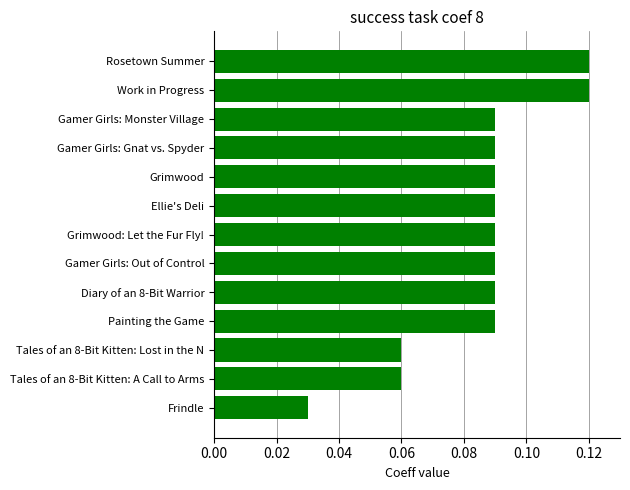

How many data points does each series have?

13